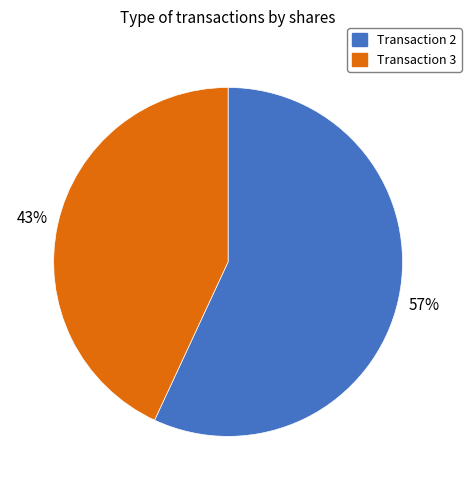

How many slices are in this pie chart?

2